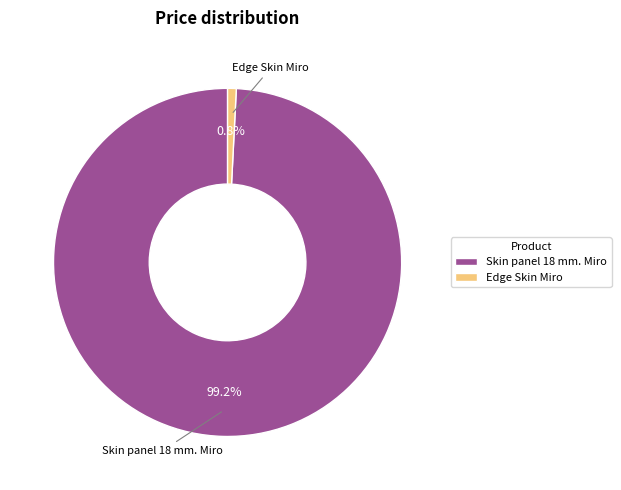

What percentage do Edge Skin Miro and Skin panel 18 mm. Miro together represent?

100.0%